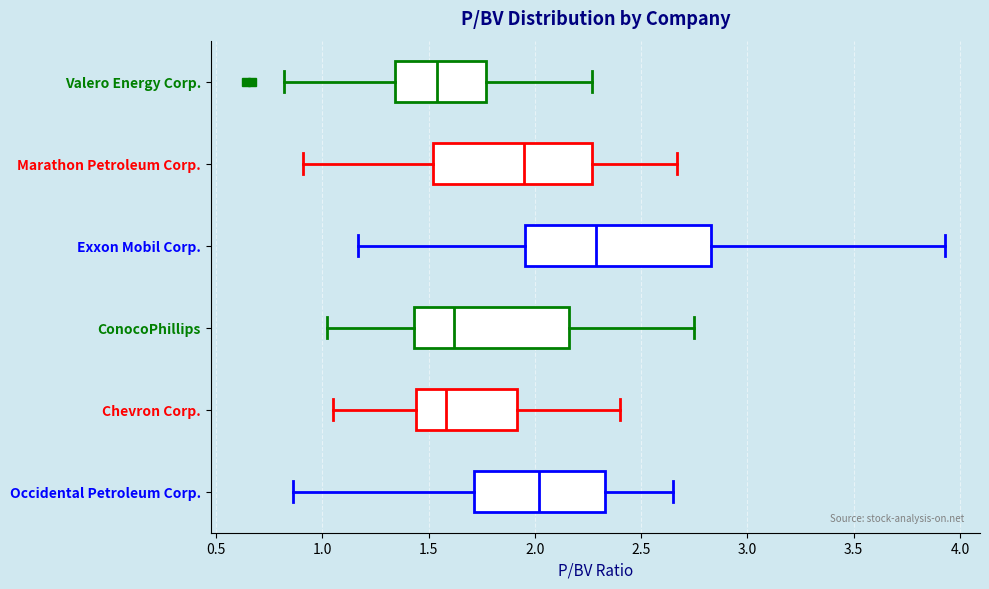

Which box's median line is the furthest to the right?

Exxon Mobil Corp.